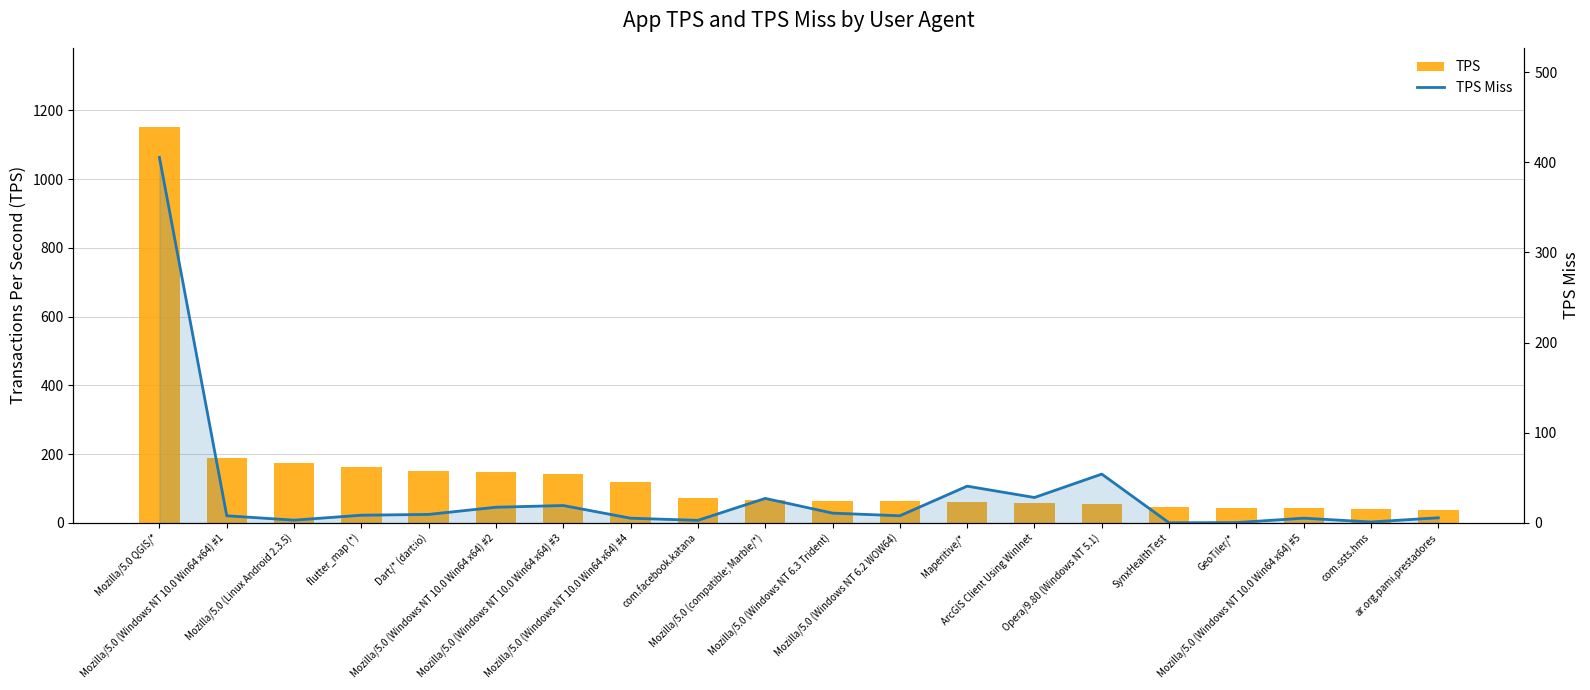

The value of TPS Miss at flutter_map (*) is 12.2. True or false?

False